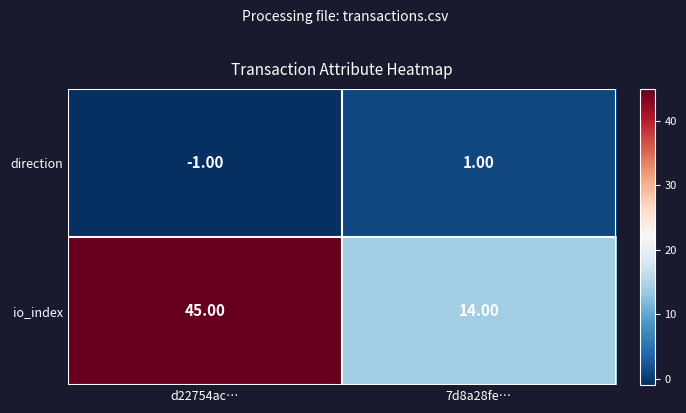

What is the sum of the io_index values at d22754ac… and 7d8a28fe…?

59